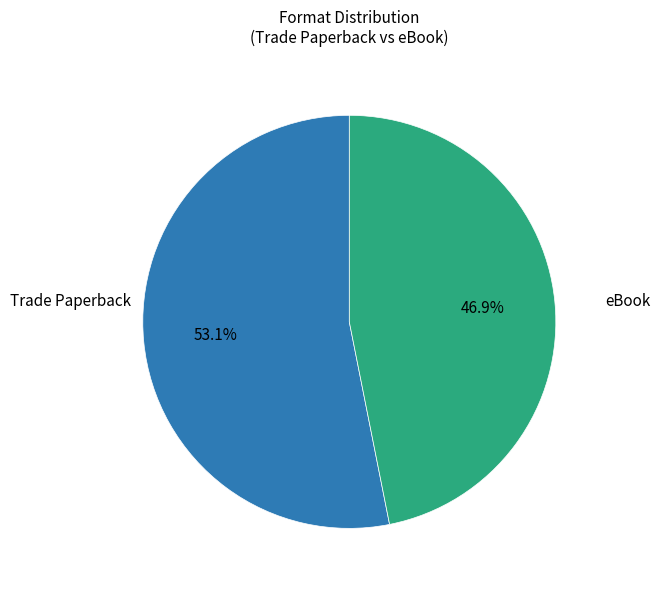

How many segments does this pie chart have?

2